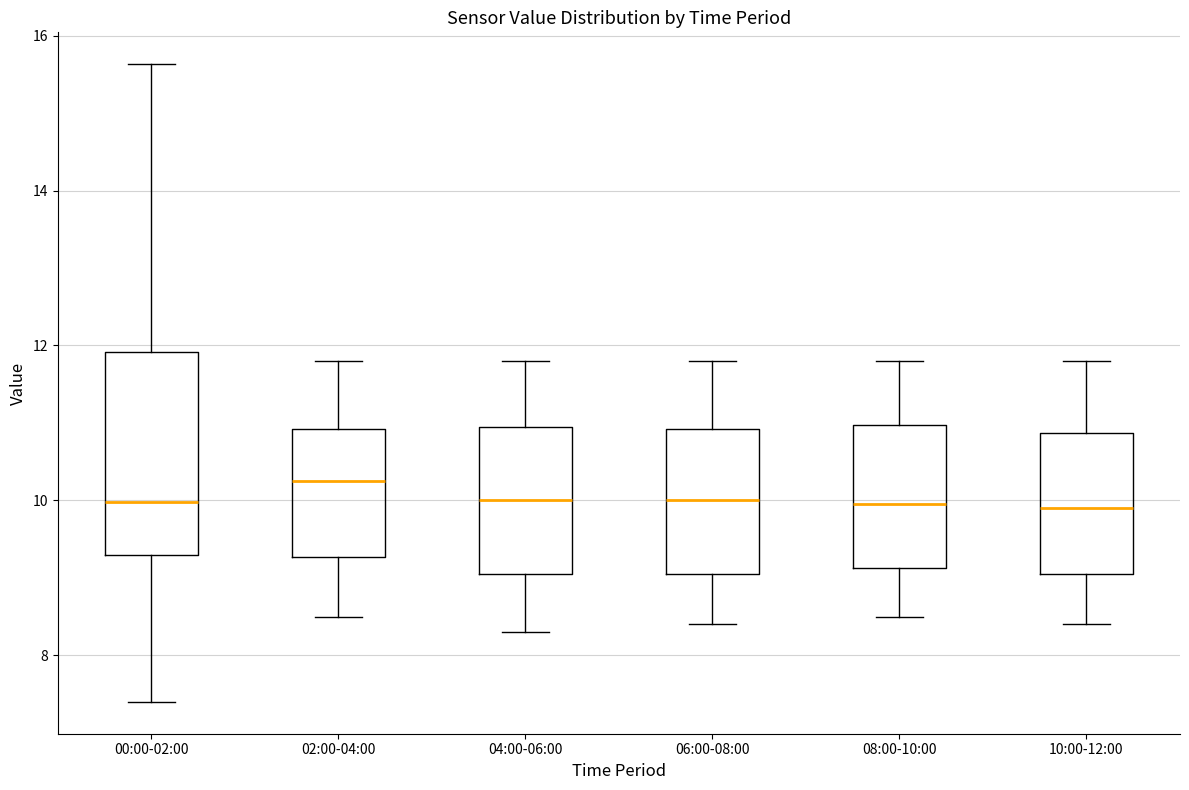

Reading left to right, transcribe this box plot: for each box, give where its median line is, the range the box spans, and where its two whiskers end, as read against the y-axis. The values are not printed on the chart, so give them approximately, as read against the axis.

00:00-02:00: median 10.0, box 9.4 to 12.0, whiskers 7.4 to 15.6
02:00-04:00: median 10.2, box 9.2 to 11.0, whiskers 8.6 to 11.8
04:00-06:00: median 10.0, box 9.0 to 11.0, whiskers 8.4 to 11.8
06:00-08:00: median 10.0, box 9.0 to 11.0, whiskers 8.4 to 11.8
08:00-10:00: median 10.0, box 9.2 to 11.0, whiskers 8.6 to 11.8
10:00-12:00: median 10.0, box 9.0 to 10.8, whiskers 8.4 to 11.8